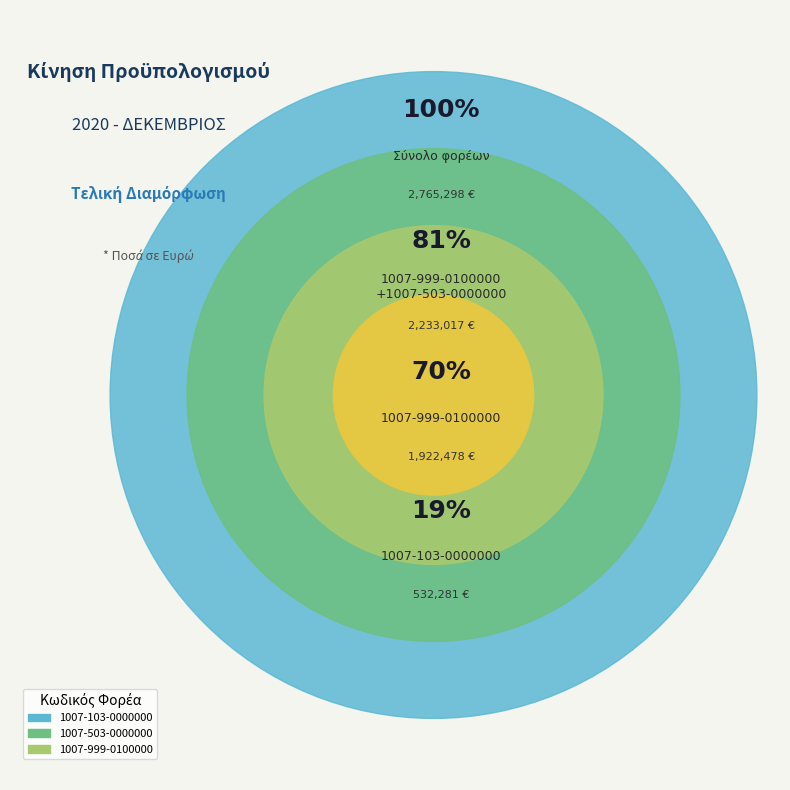

How many segments does this pie chart have?

3